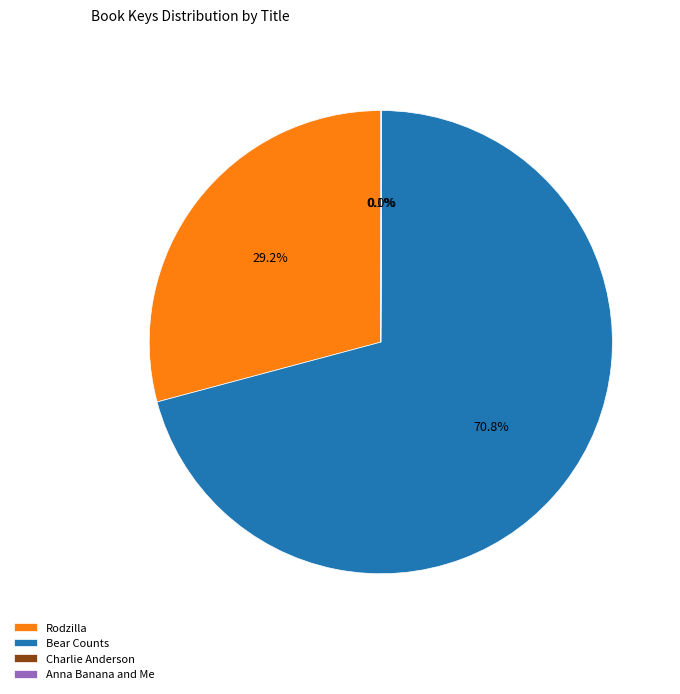

Is there a majority slice in this chart?

Yes